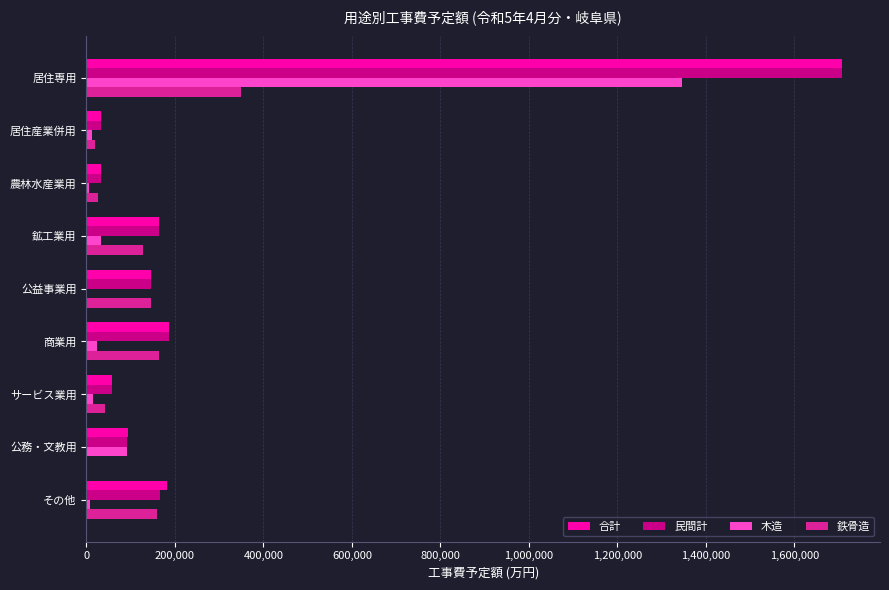

What is the sum of all 合計 values?

2603484